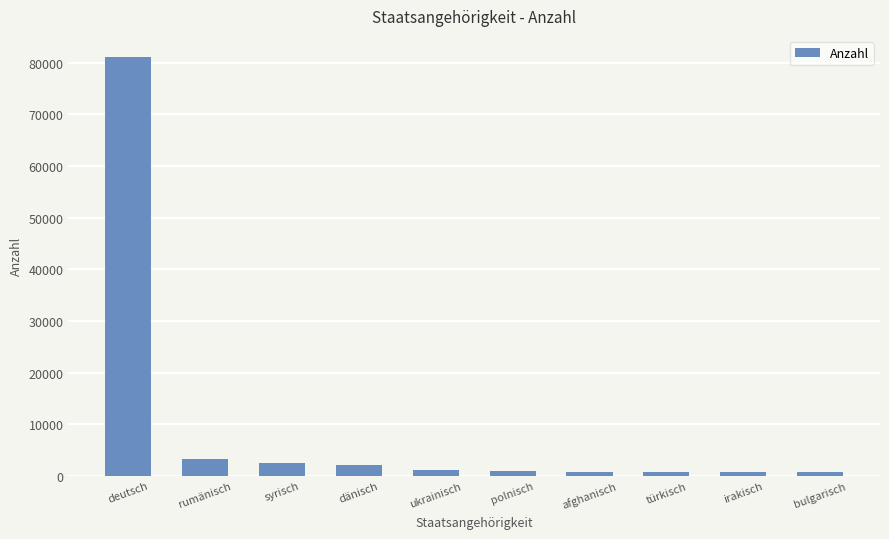

What is the label of the 2nd bar from the left?

rumänisch